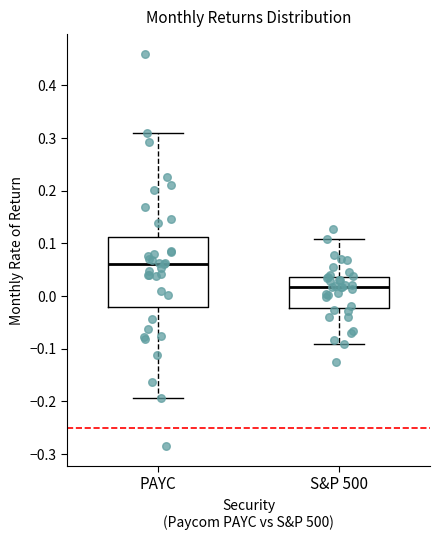

Which box's median line is the lowest?

S&P 500